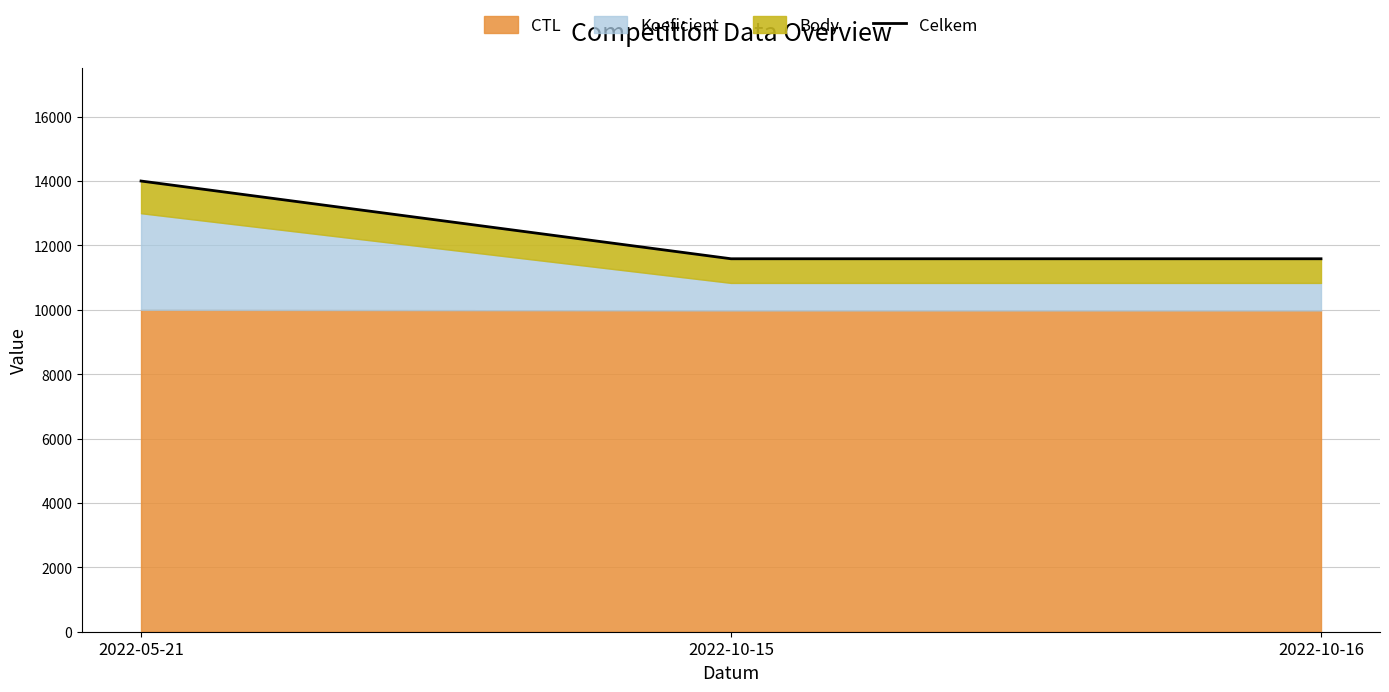

List the labels in order of value, smallest first.

2022-10-15, 2022-10-16, 2022-05-21